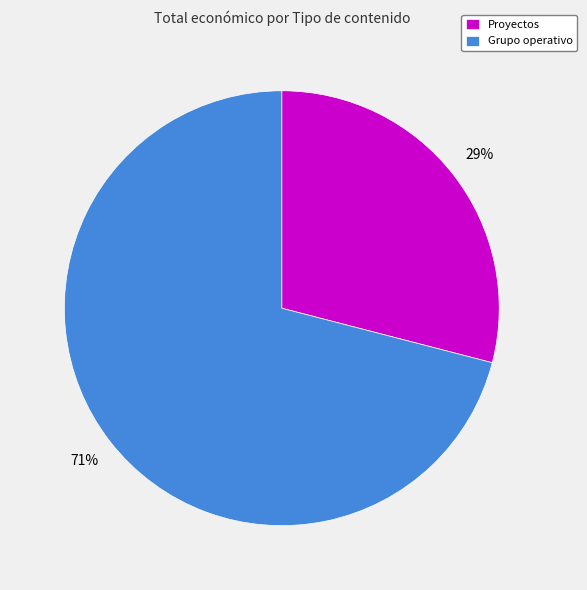

True or false: Proyectos accounts for 29% of the total.

True